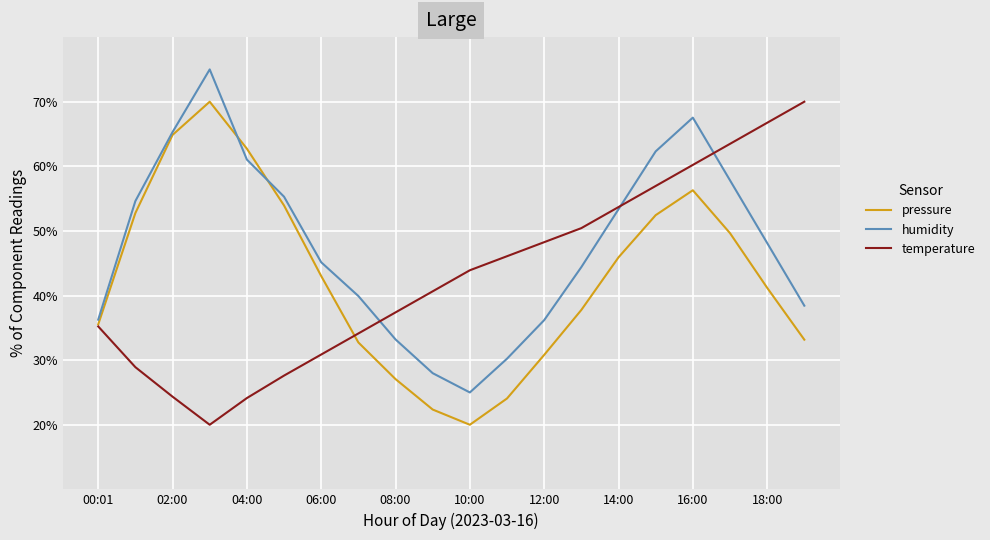

What are all the series names shown in the legend?

pressure, humidity, temperature